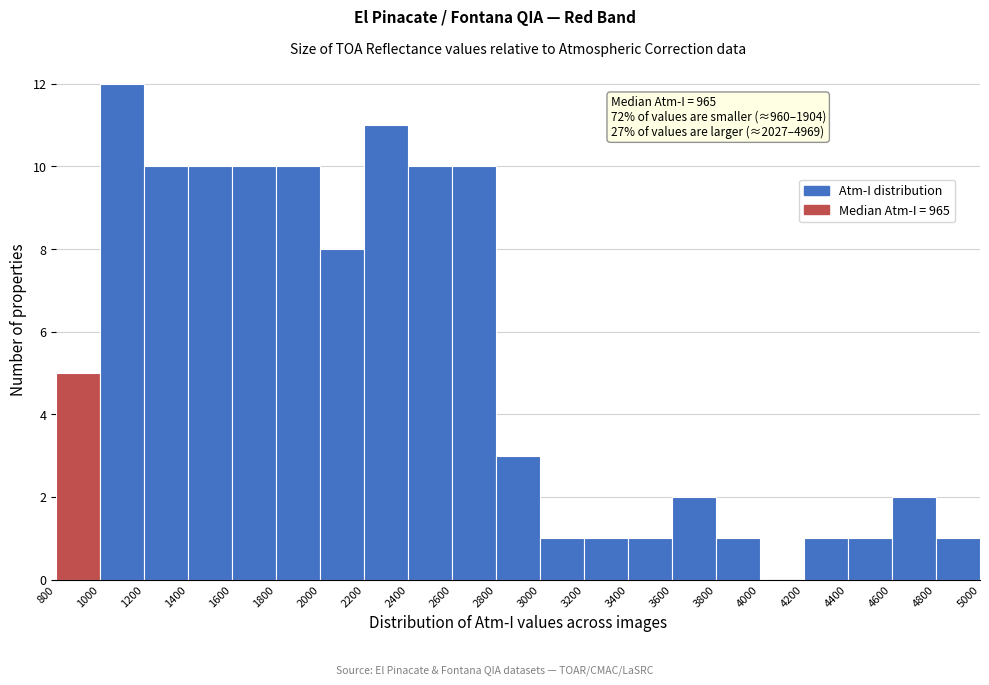

Which range on the x-axis has the tallest bar?

1000 to 1200